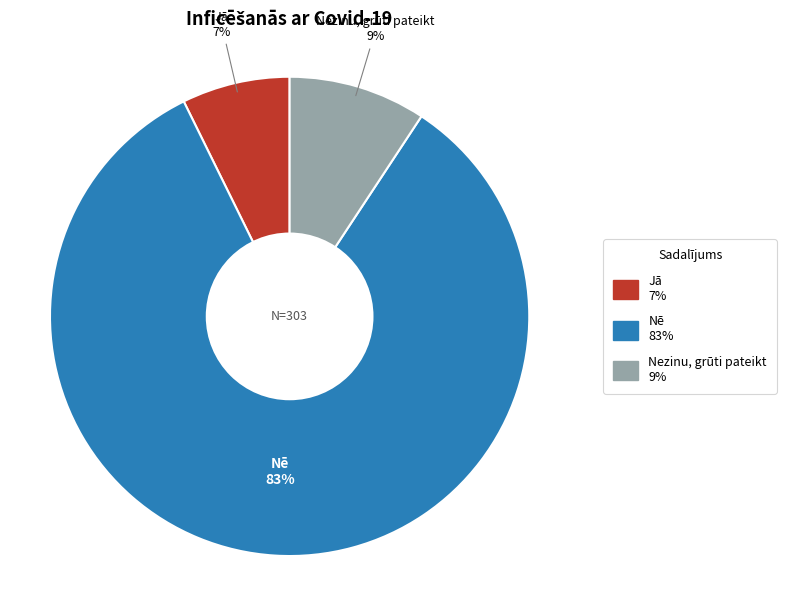

Count the number of slices in the pie.

3